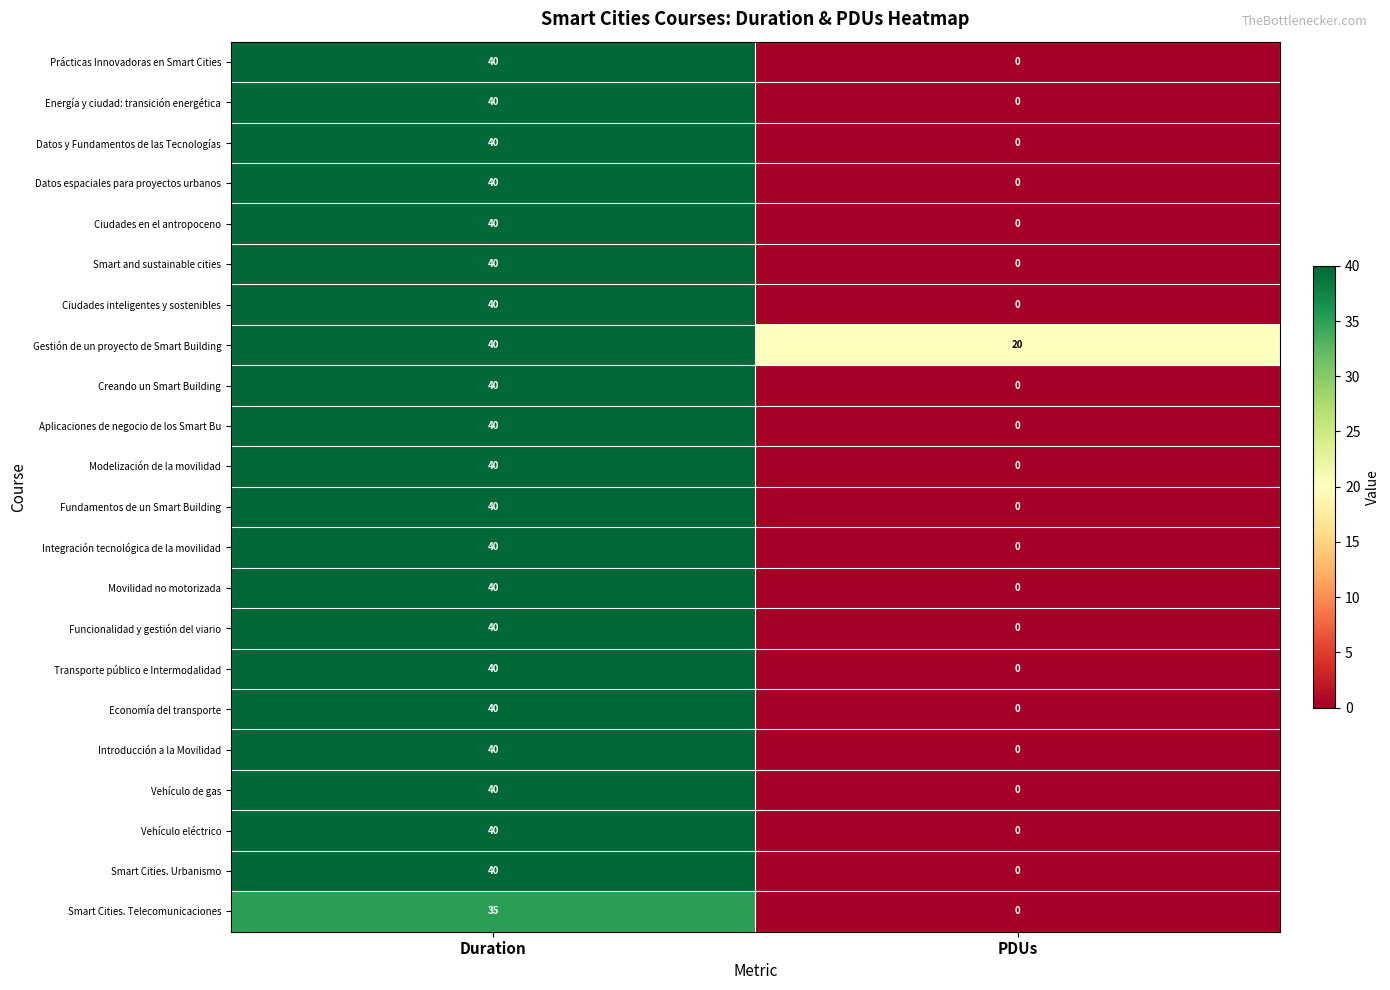

What is the difference between the highest and lowest values at PDUs?

20